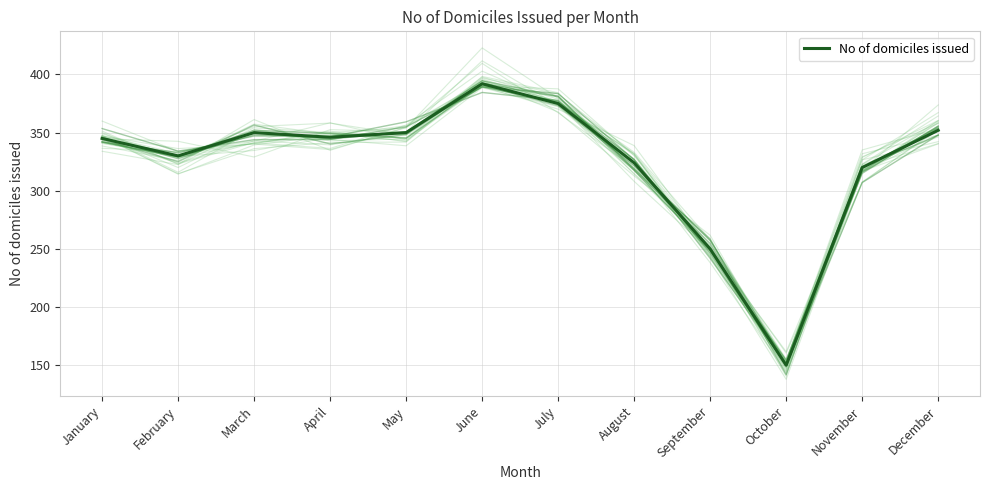

Does the chart have visible grid lines?

Yes